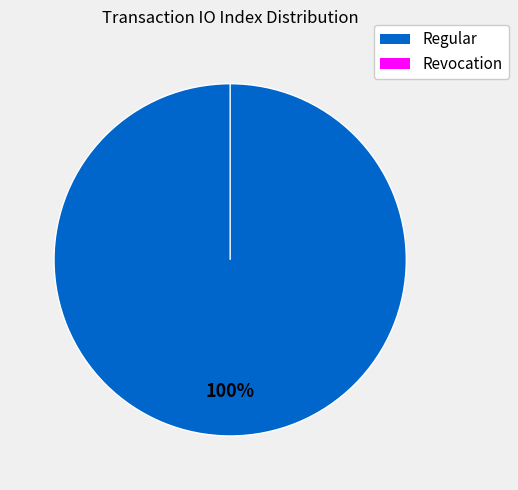

Rank the categories by value from highest to lowest.

Regular, Revocation